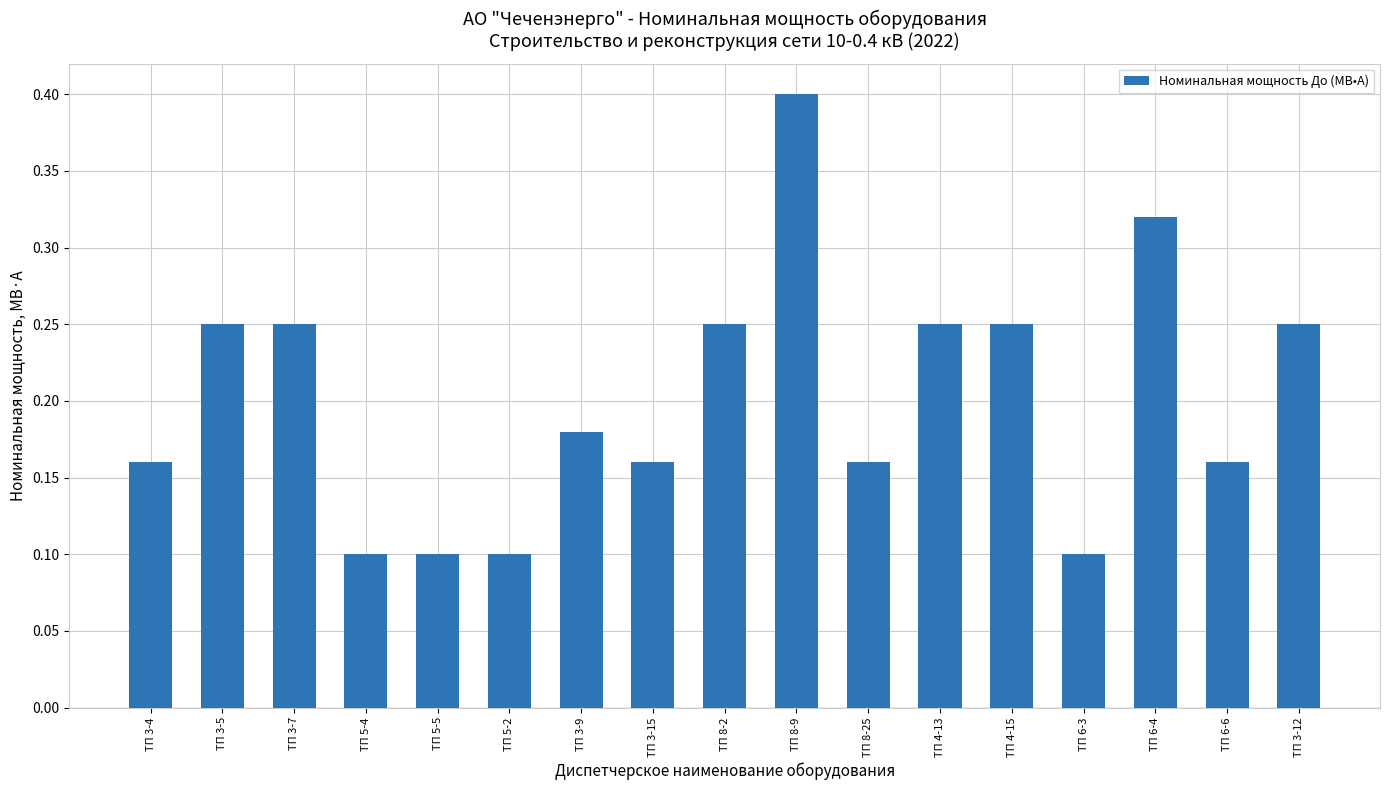

What is the sum of all values?

3.4